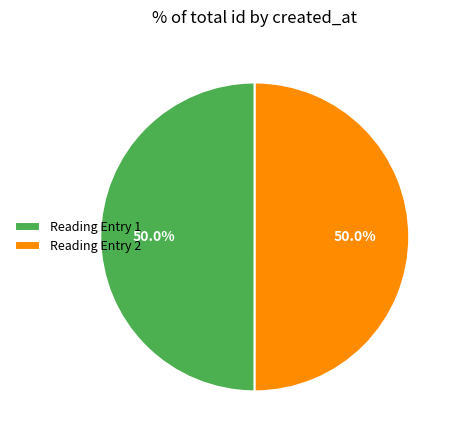

Count the number of slices in the pie.

2